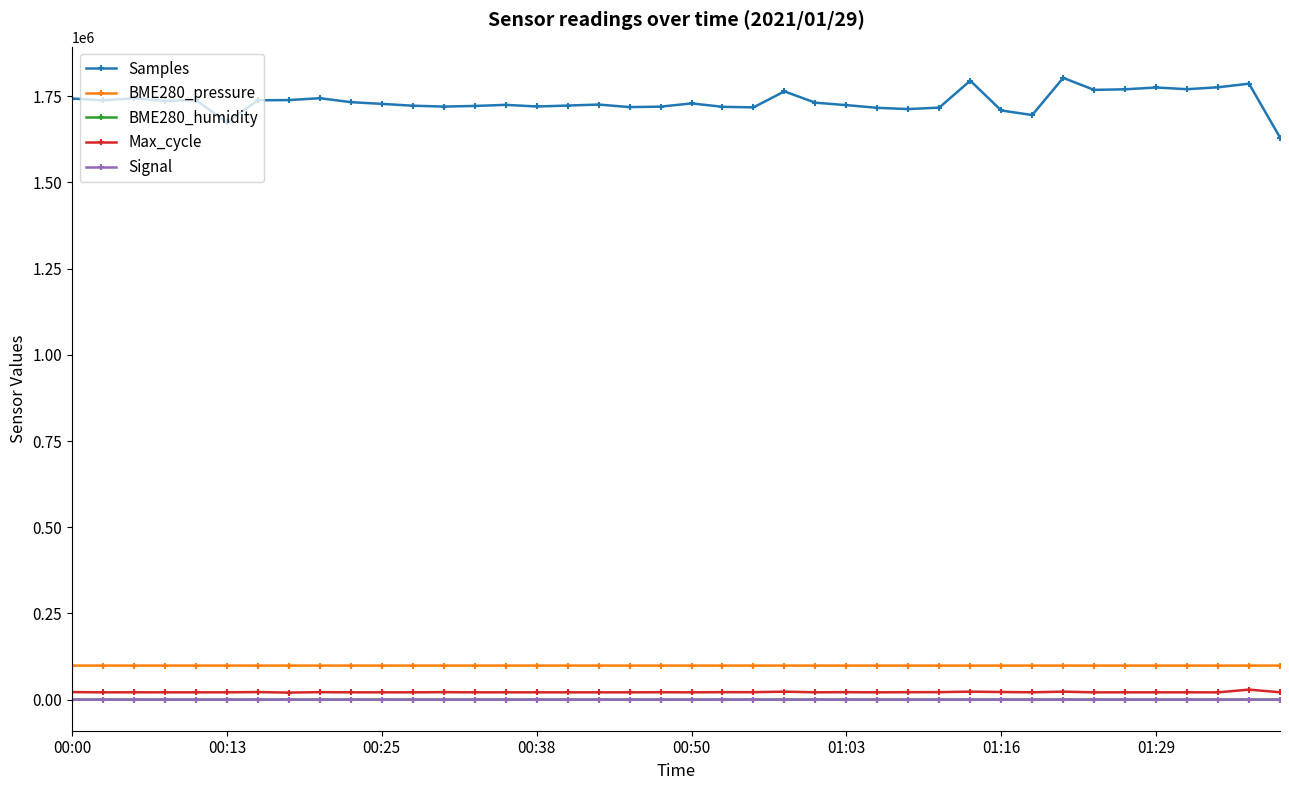

True or false: Samples and BME280_humidity cross at least once.

False